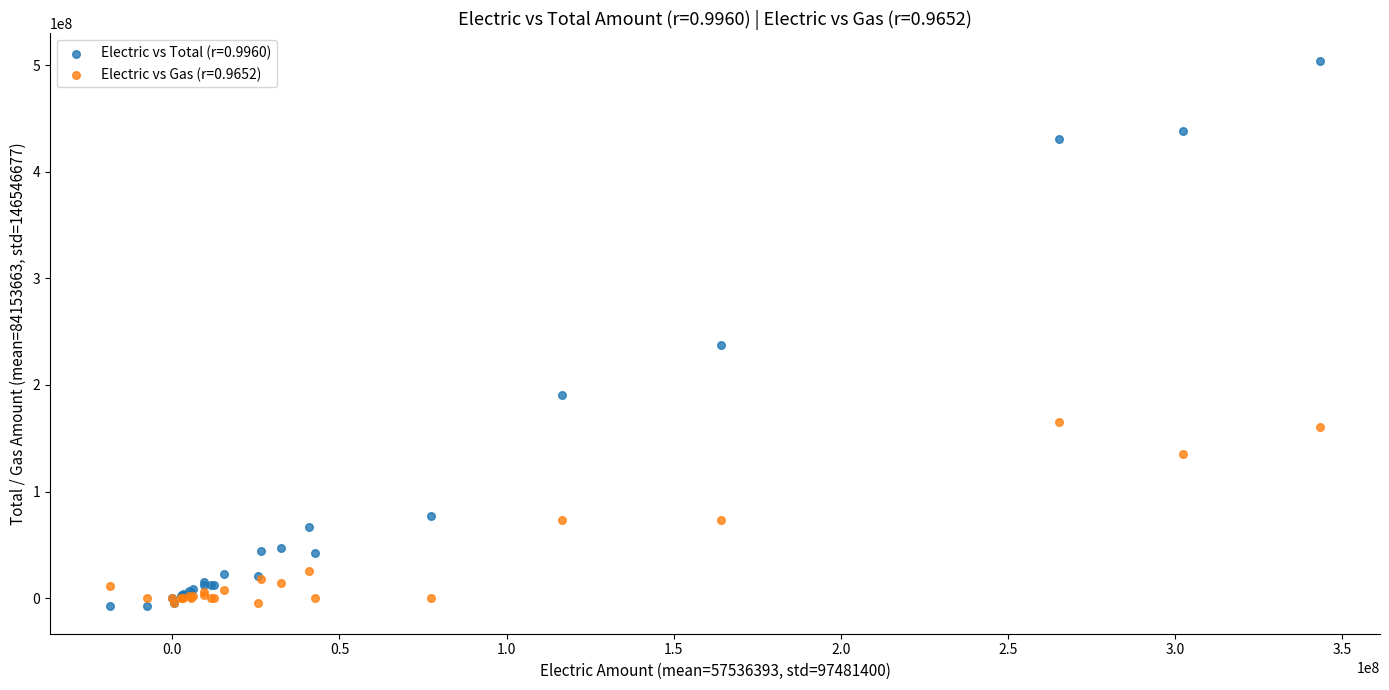

Across all series, what Y value is closest to 248261218?

237771933.0